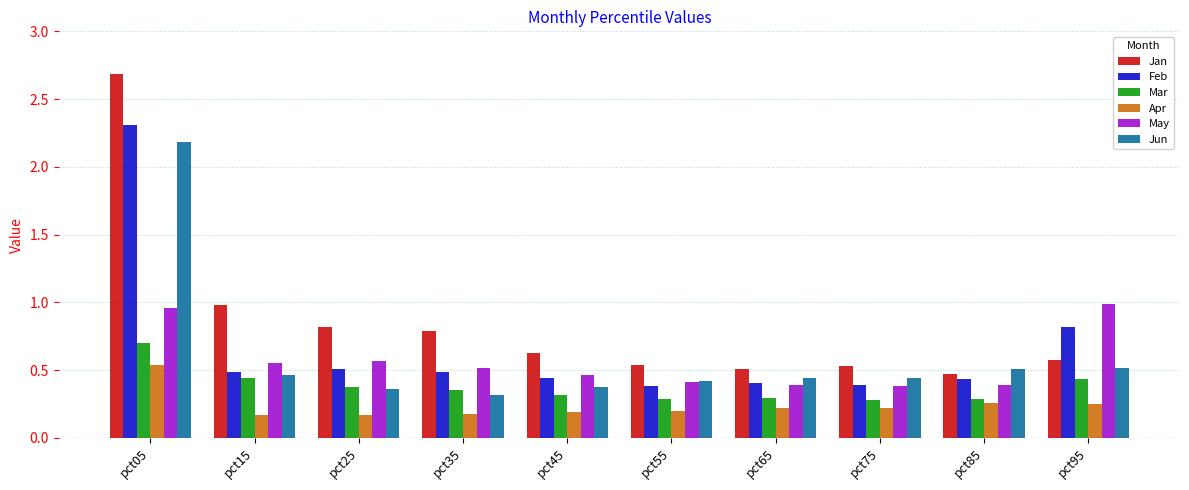

How many groups of bars are there?

10